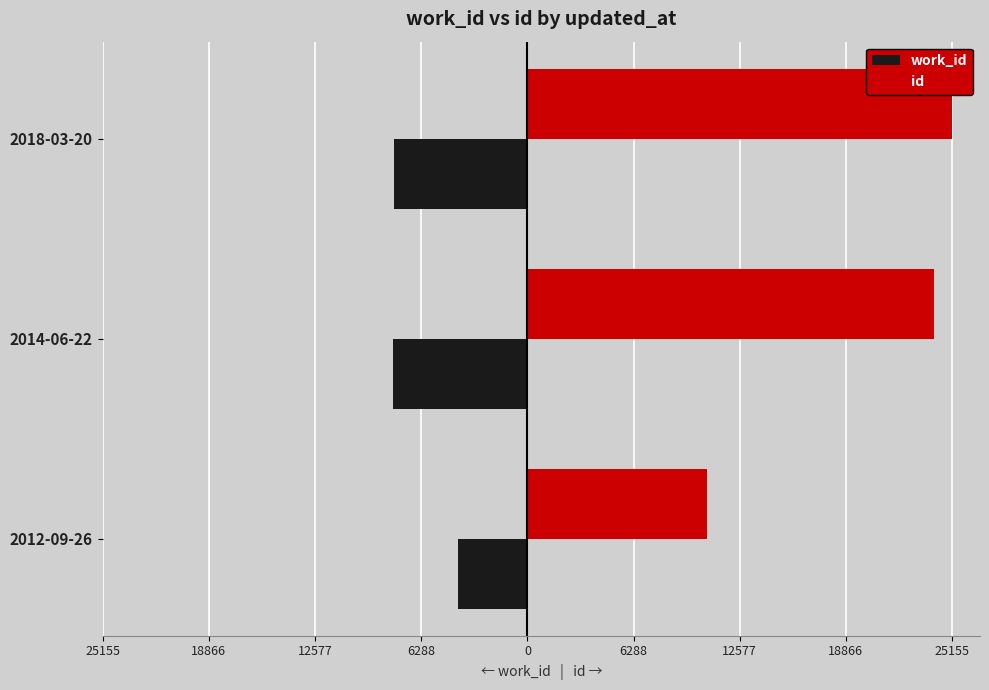

Which series has the largest range (max minus min)?

id